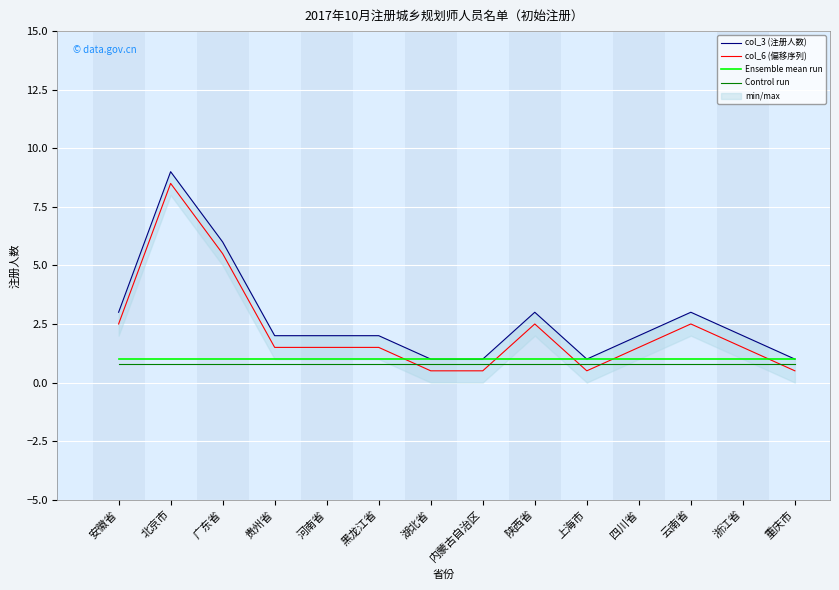

At 广东省, list the series in order from largest to smallest.

col_3 (注册人数), col_6 (偏移序列), Ensemble mean run, Control run